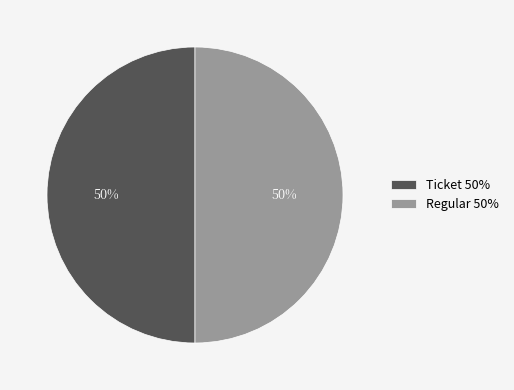

Count the number of slices in the pie.

2